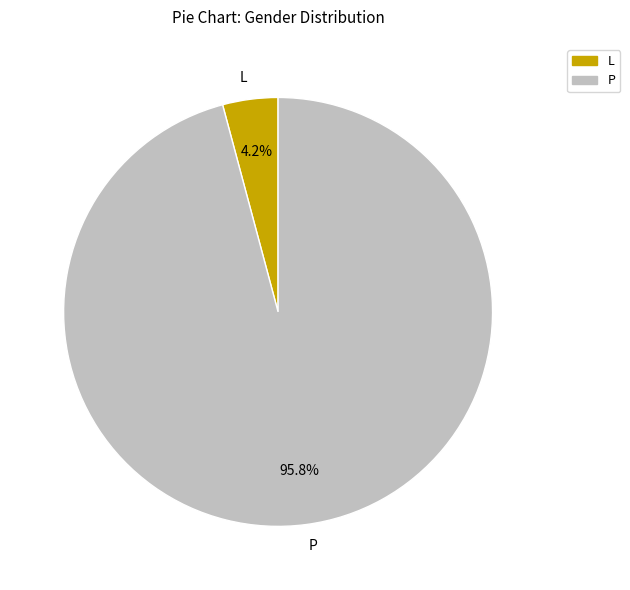

How much of the chart is everything except P?

4.2%